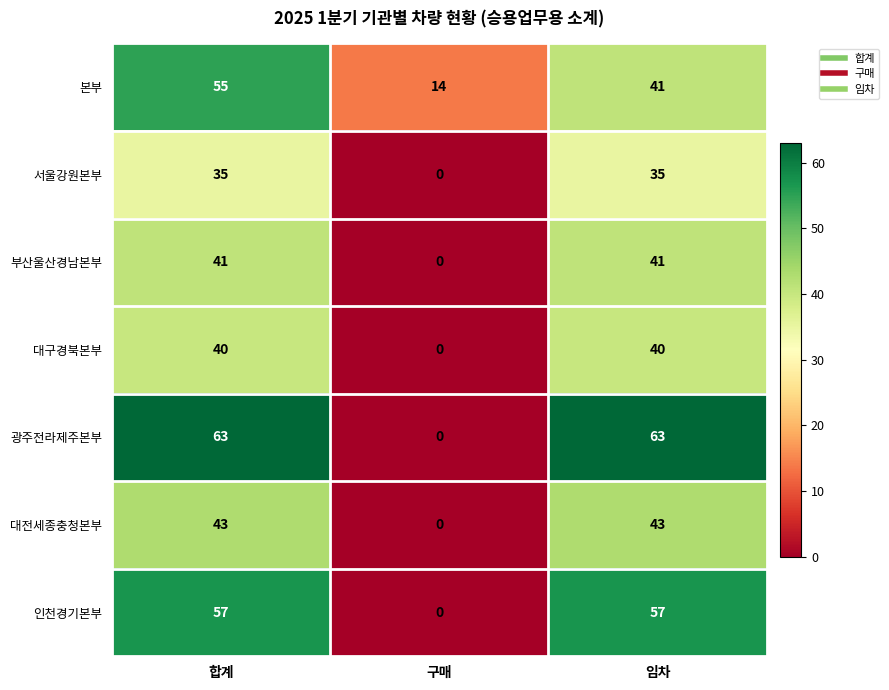

What is the total value across all series at 임차?

320